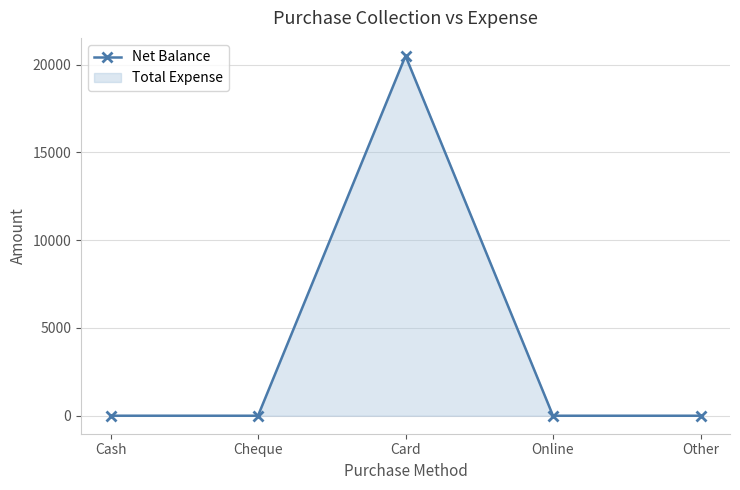

Does the chart have visible grid lines?

Yes